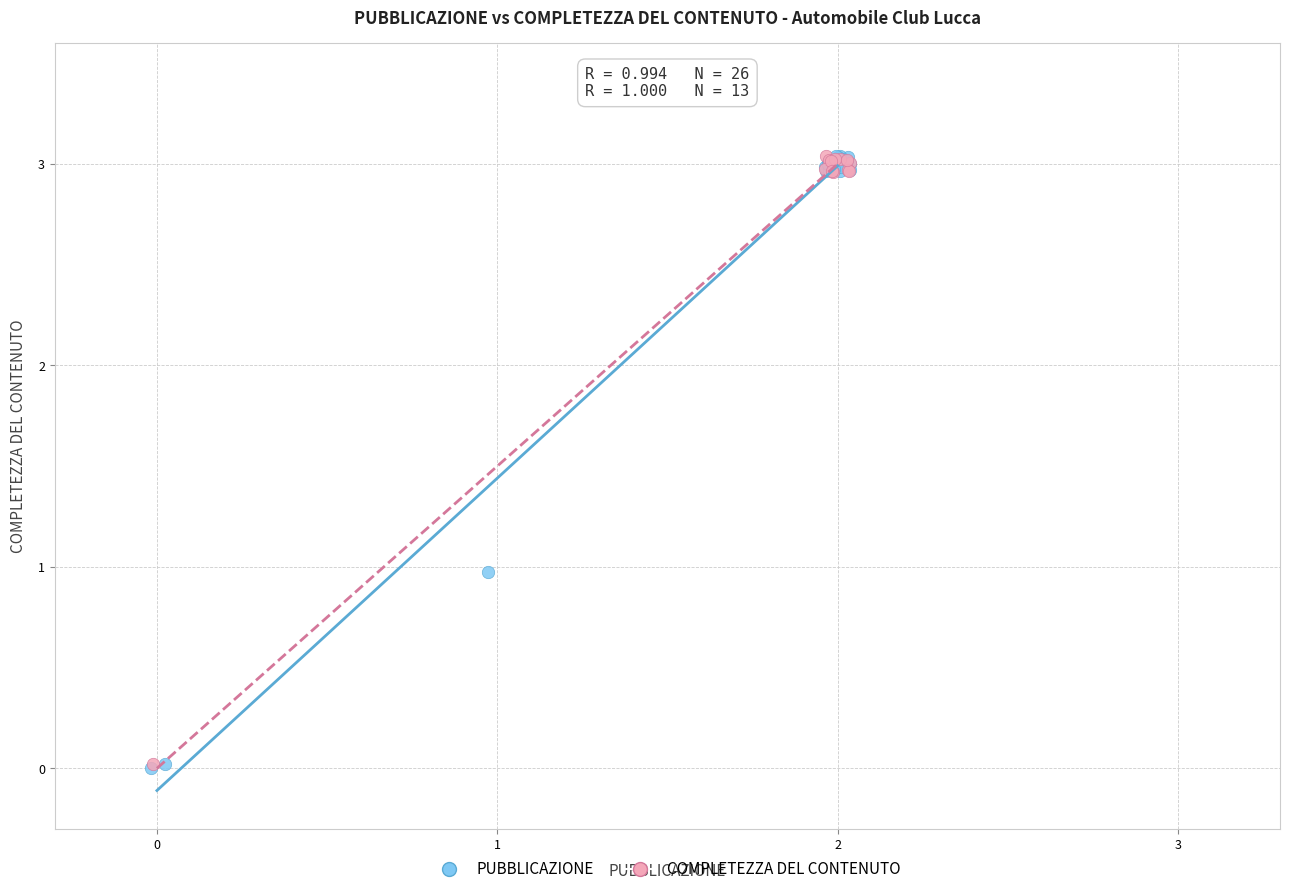

What are all the series names shown in the legend?

PUBBLICAZIONE, COMPLETEZZA DEL CONTENUTO